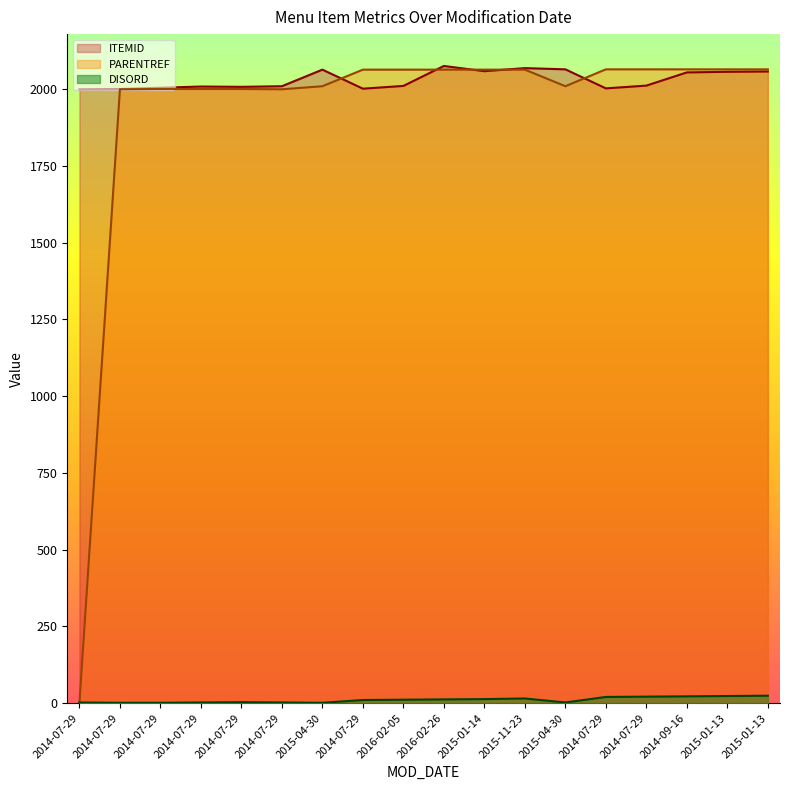

In ITEMID, how many points are lower than both neighbors (excluding endpoints)?

4